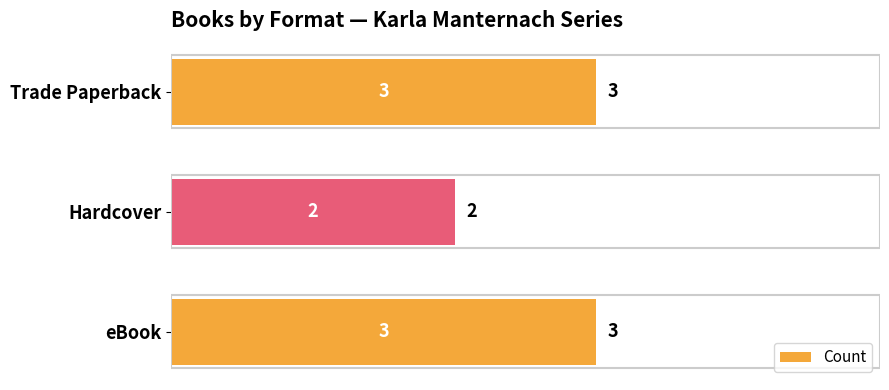

Which label corresponds to the smallest value in the chart?

Hardcover